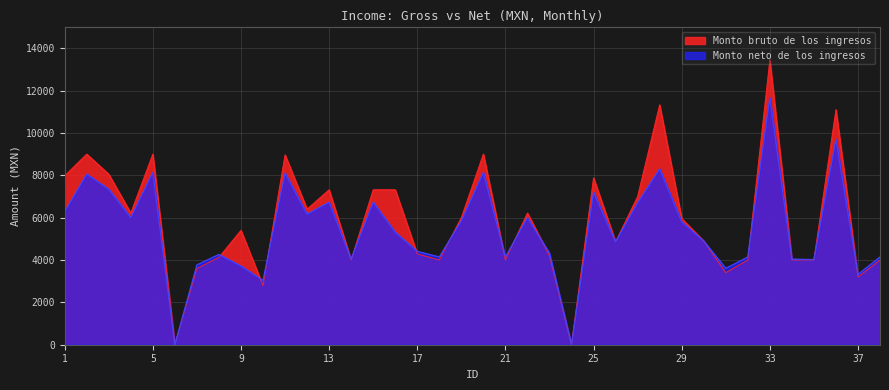

What is the value of the Monto bruto de los ingresos point at the 26th from the left?

4860